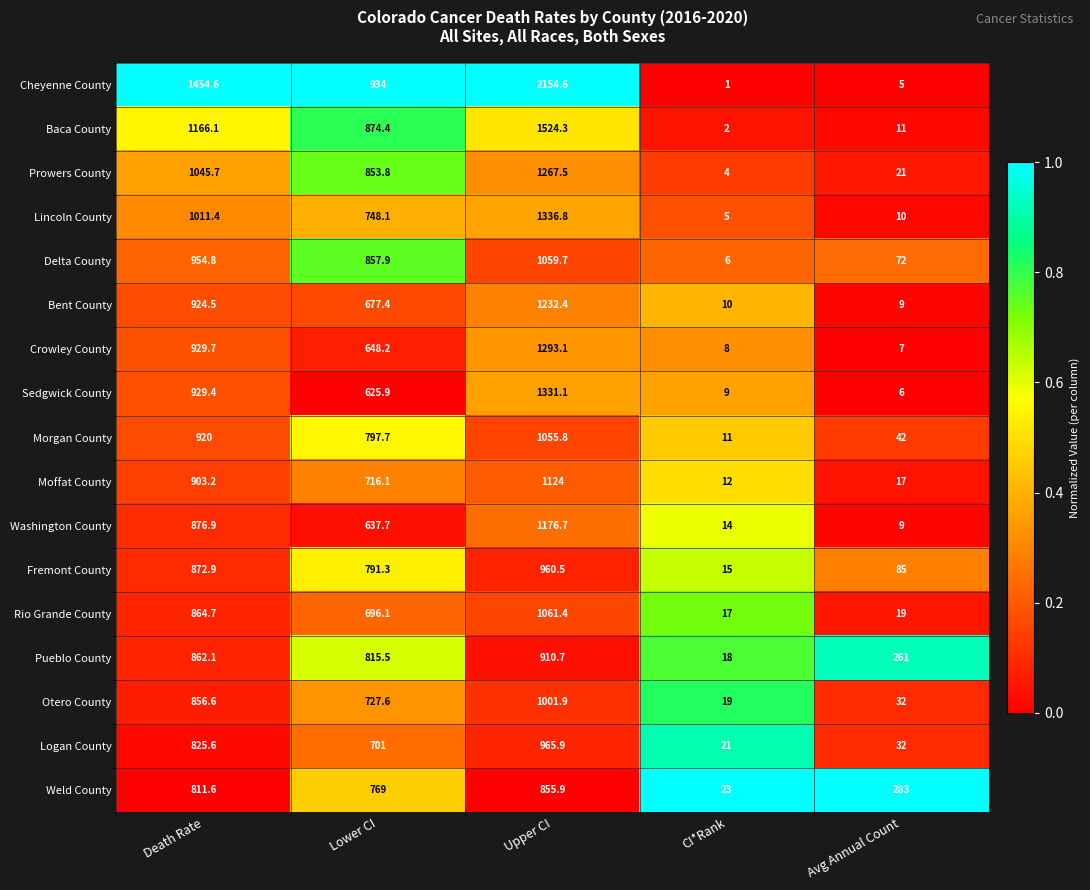

What is the difference between the maximum and second lowest values in the Weld County series?

572.9